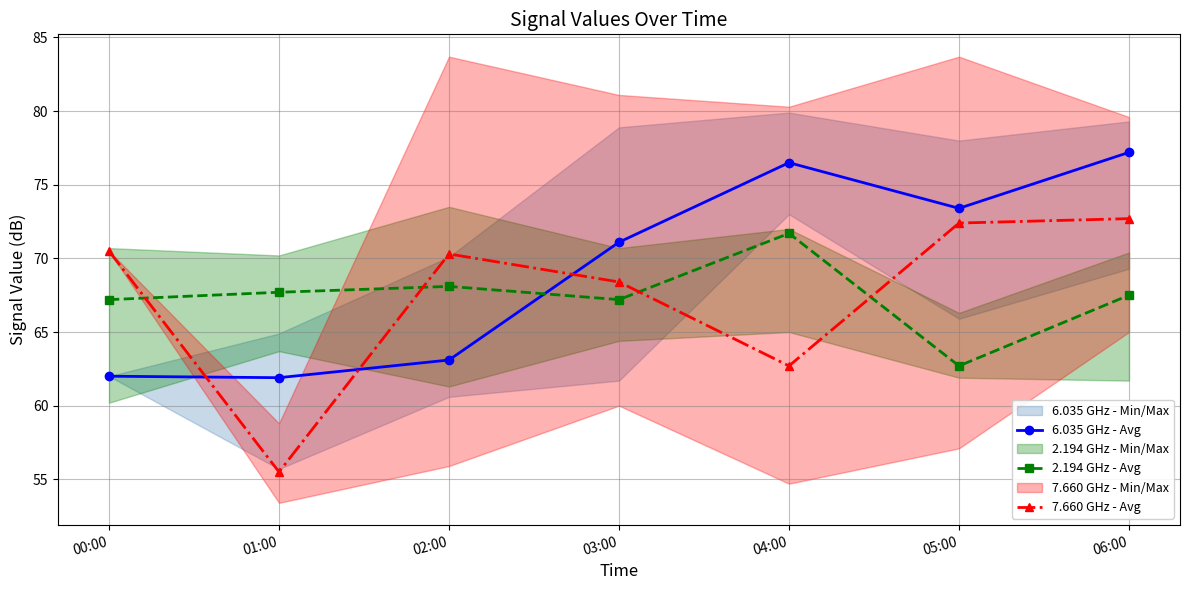

How many intersections are there between 2.194 GHz - Avg and 7.660 GHz - Avg?

4